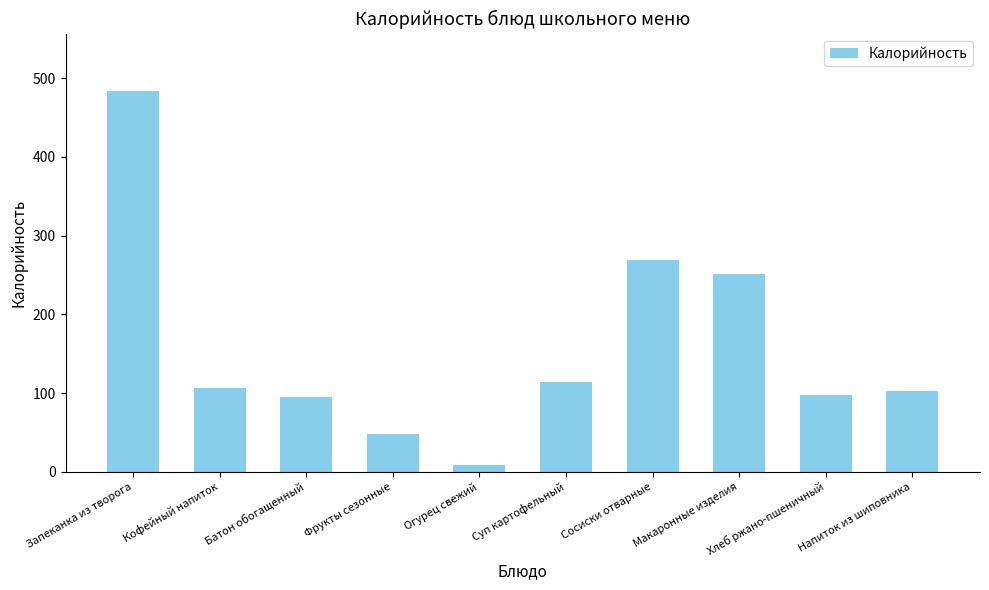

True or false: the data shows 175.3 at Суп картофельный.

False